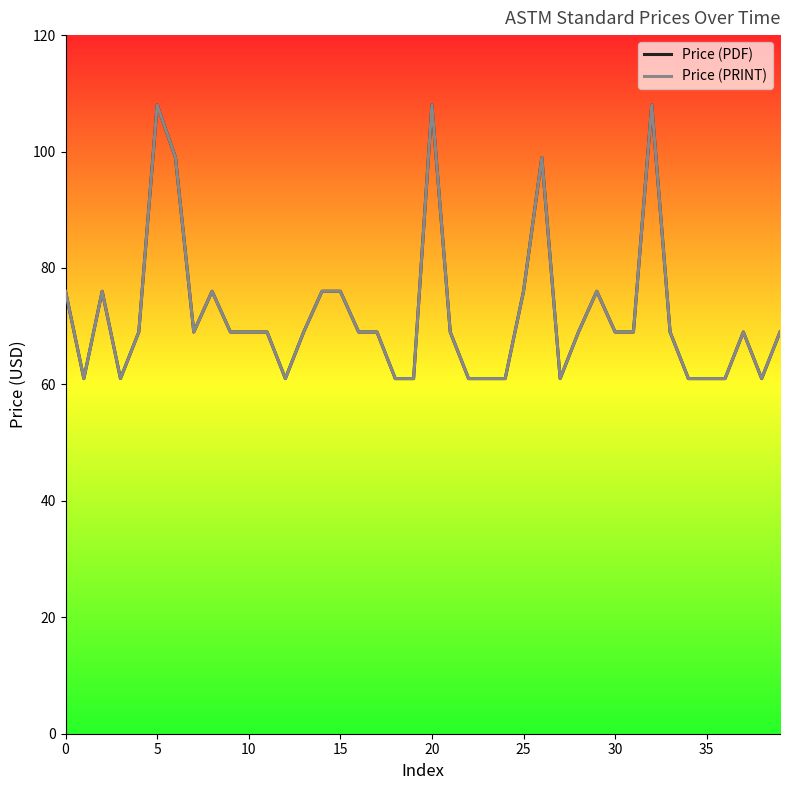

Is this an area chart (filled region under the line)?

No